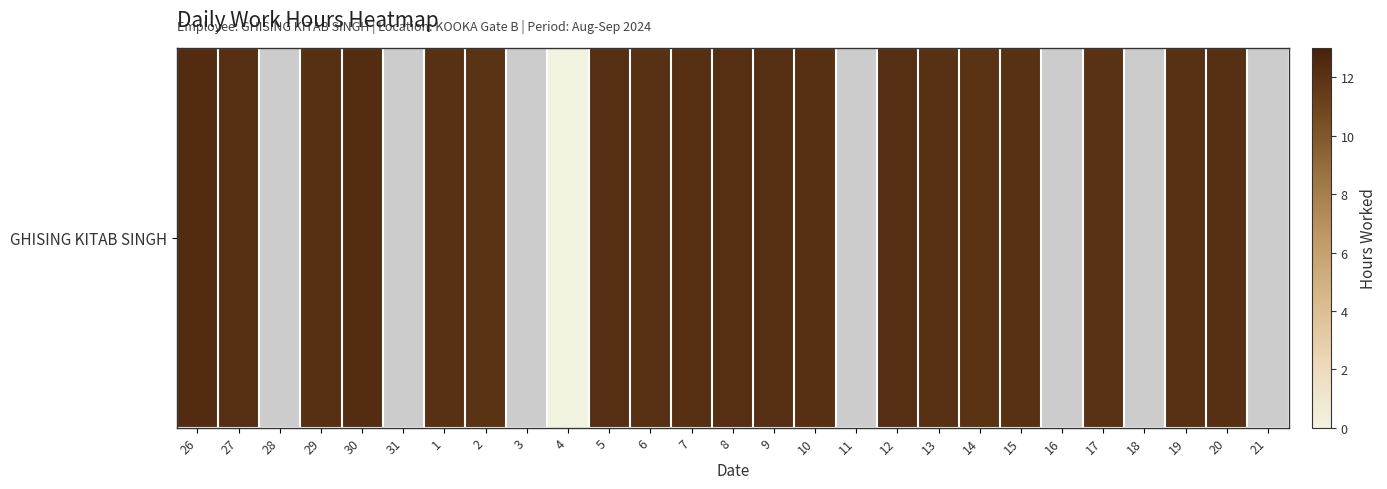

Which has a higher value, 13 or 17?

13